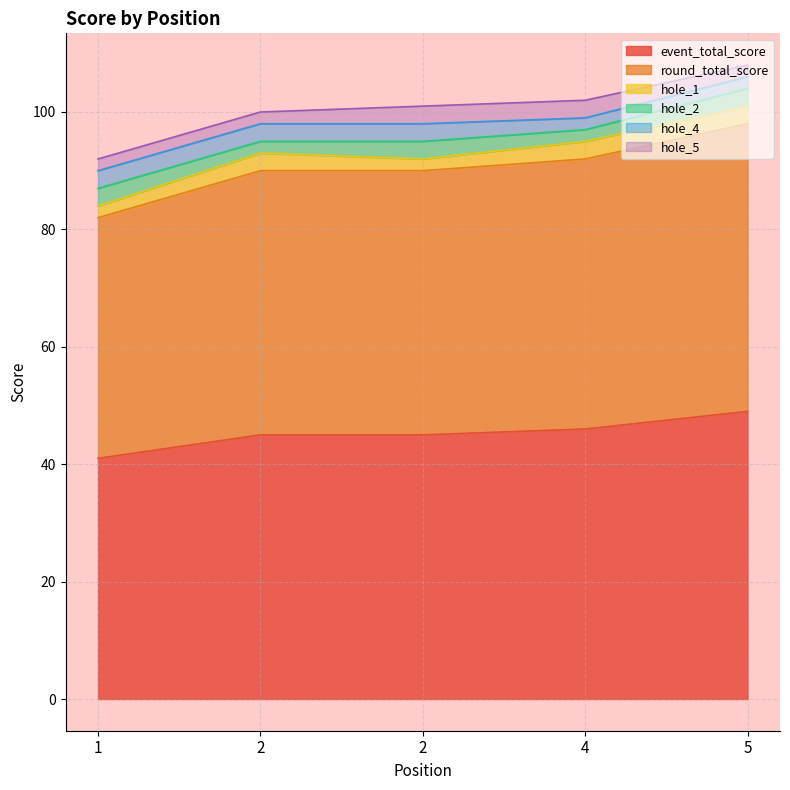

Reading left to right, list all the values displayed in this chart.

event_total_score: 1=41	2=45	2=45	4=46	5=49
round_total_score: 1=41	2=45	2=45	4=46	5=49
hole_1: 1=2	2=3	2=2	4=3	5=3
hole_2: 1=3	2=2	2=3	4=2	5=3
hole_4: 1=3	2=3	2=3	4=2	5=2
hole_5: 1=2	2=2	2=3	4=3	5=2